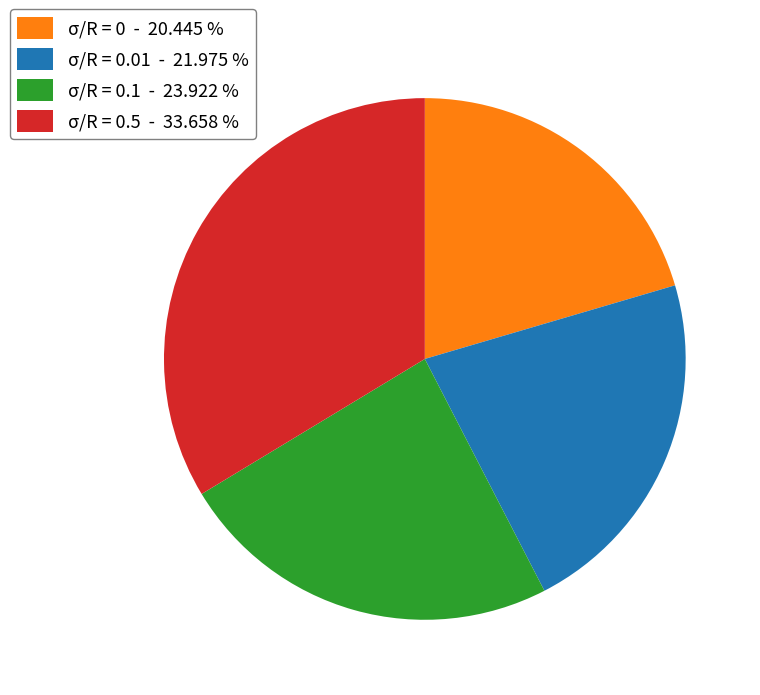

Is there a majority slice in this chart?

No